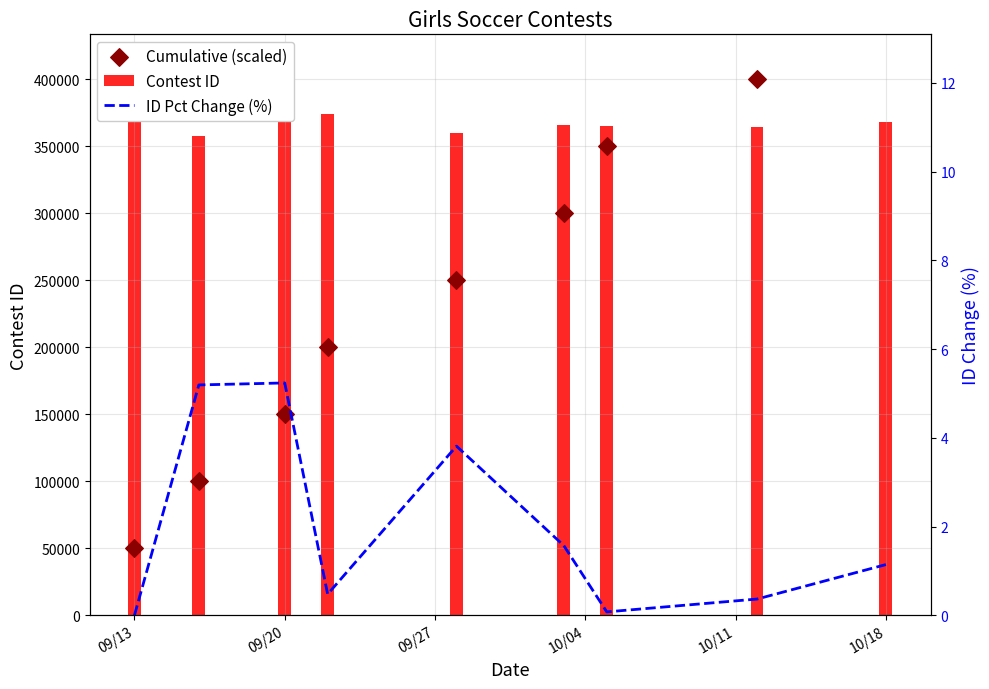

Is the value of Contest ID at 10/18 greater than the value of ID Pct Change (%) at 09/13?

Yes